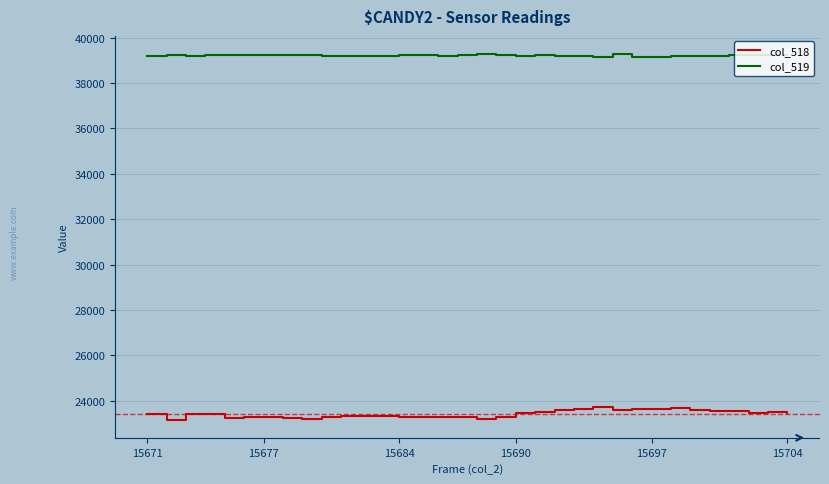

True or false: col_518 and col_519 intersect in this chart.

False